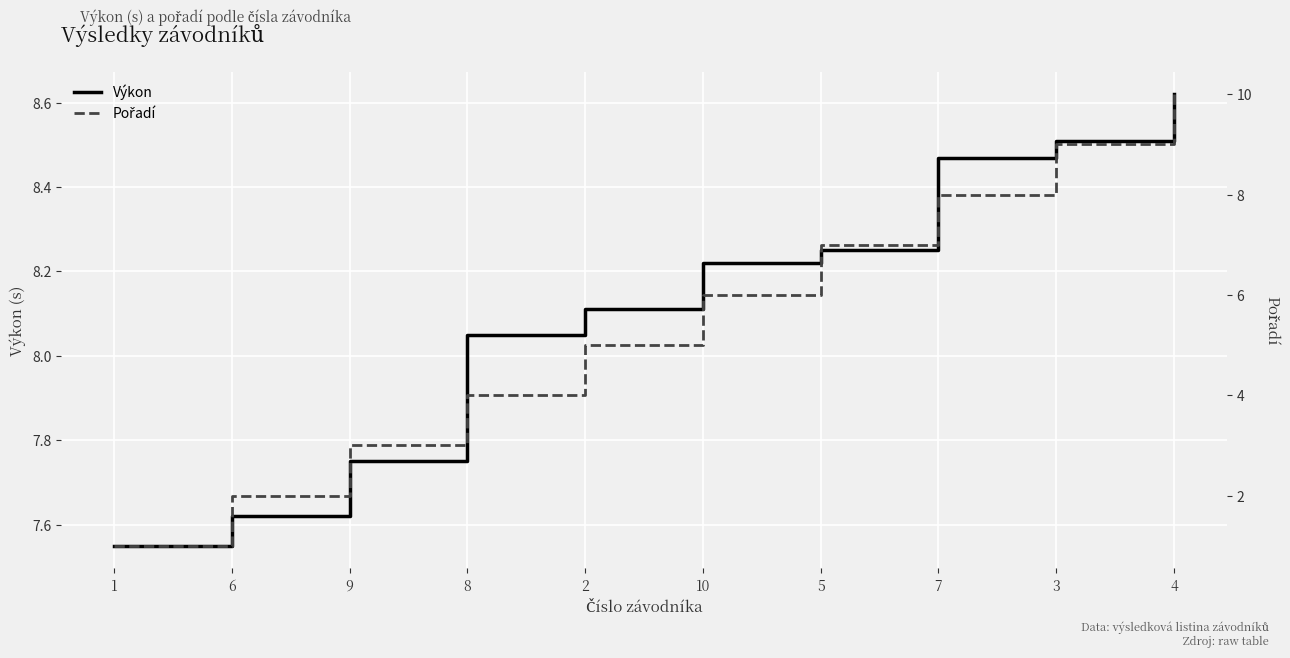

At which category is the sum across all series the highest?

4